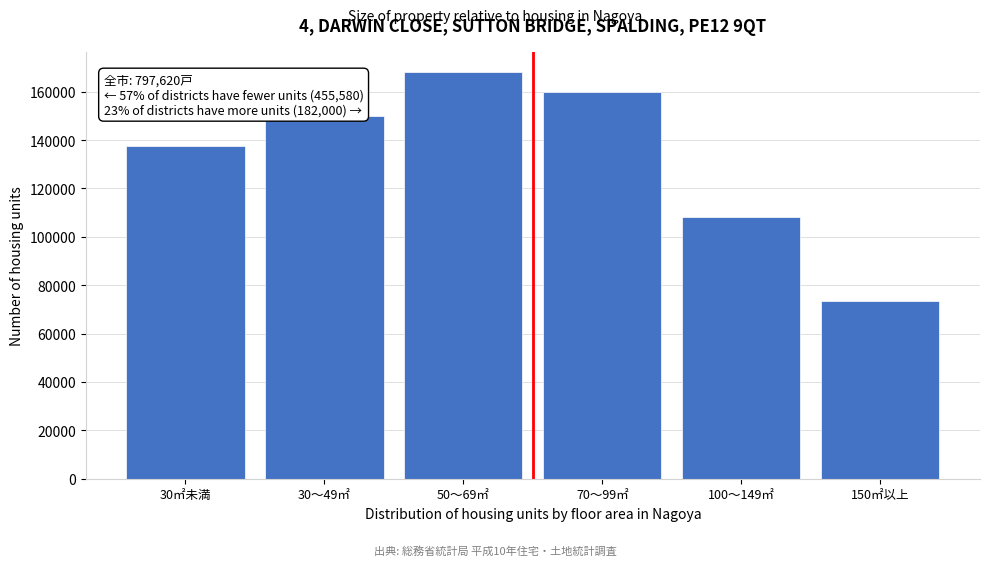

Reading left to right, extract all data points from this chart.

30㎡未満=137680	30～49㎡=149800	50～69㎡=168100	70～99㎡=160040	100～149㎡=108400	150㎡以上=73600